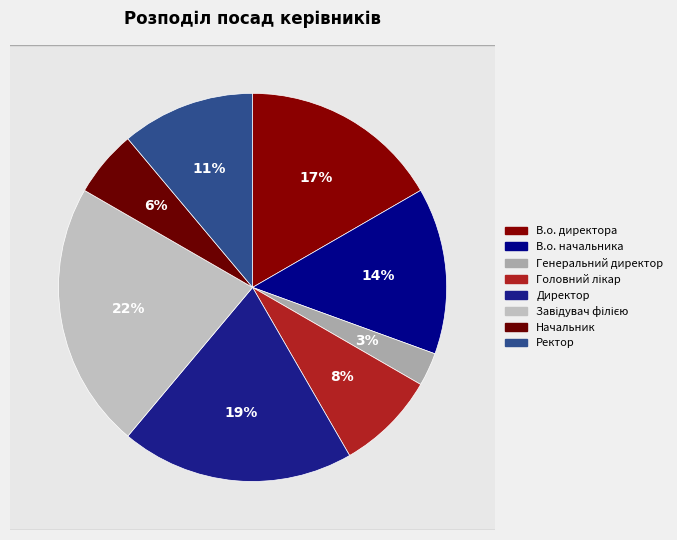

How many slices are in this pie chart?

8